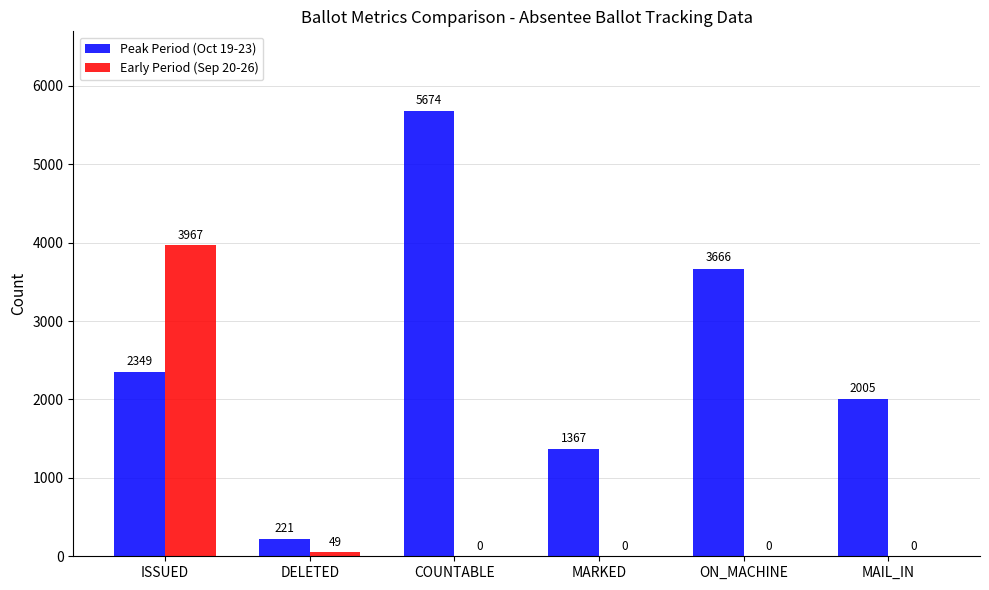

Reading left to right, extract all data points from this chart.

Peak Period (Oct 19-23): 2349	221	5674	1367	3666	2005
Early Period (Sep 20-26): 3967	49	0	0	0	0